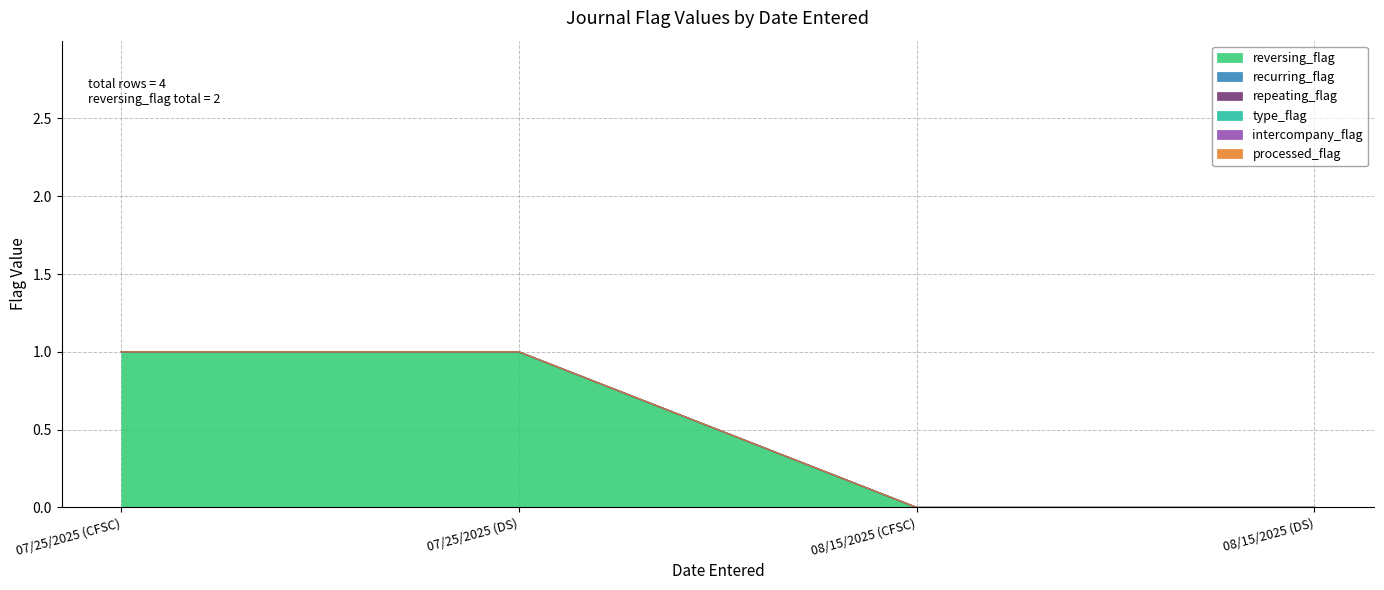

How many lines are shown in the chart?

6